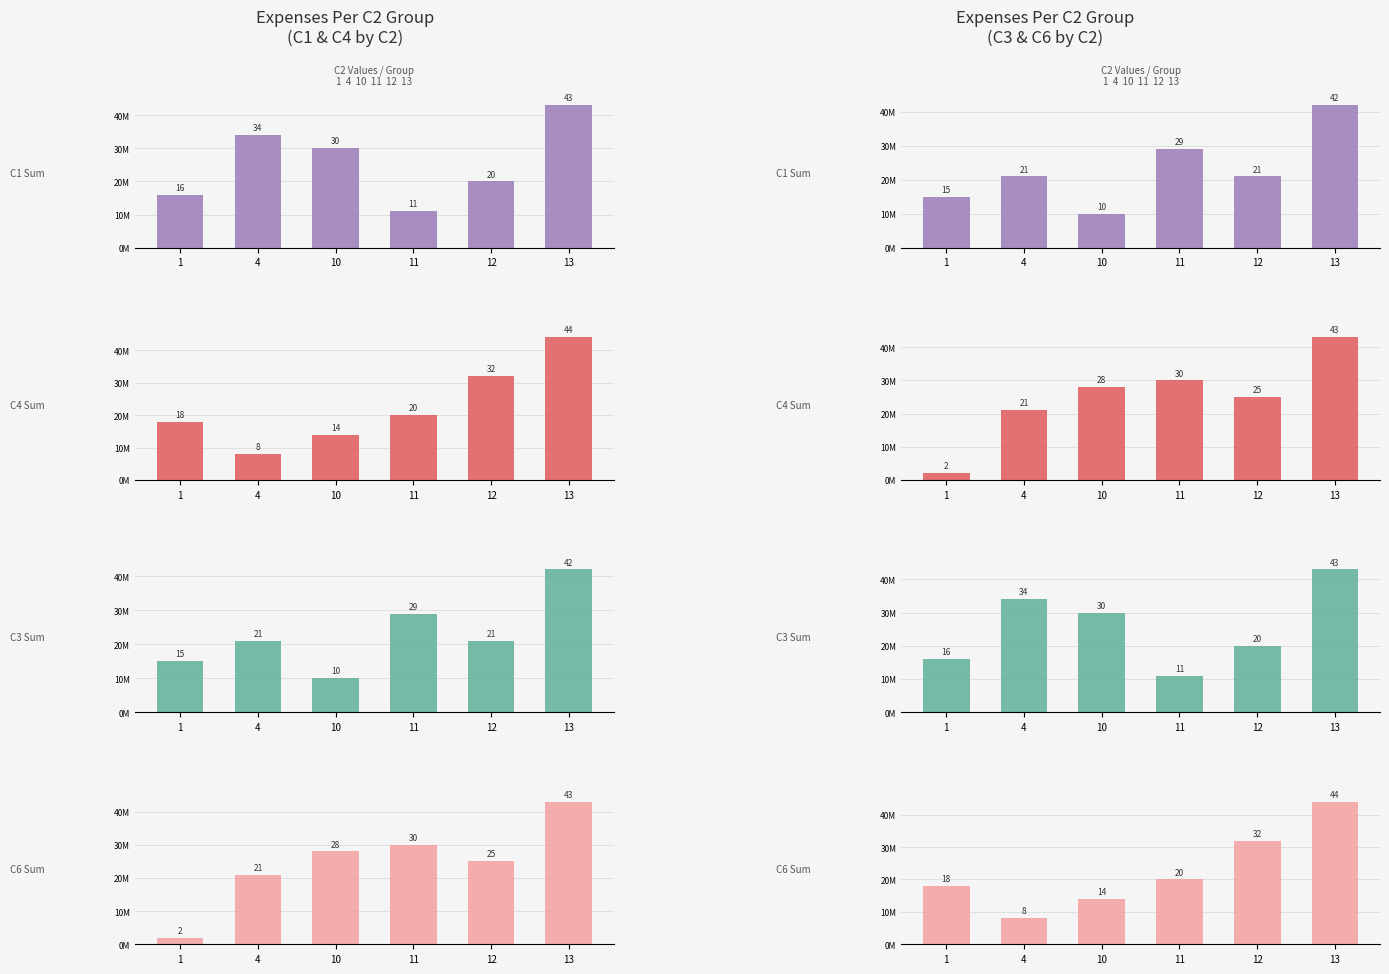

At how many categories does at least one series exceed 2?

6